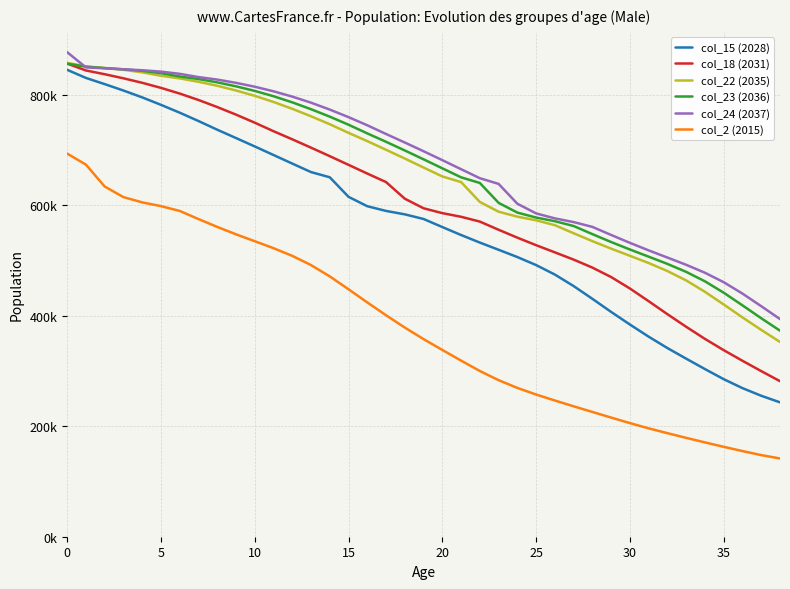

What is the value of the col_22 (2035) point at the 8th from the left?

823300